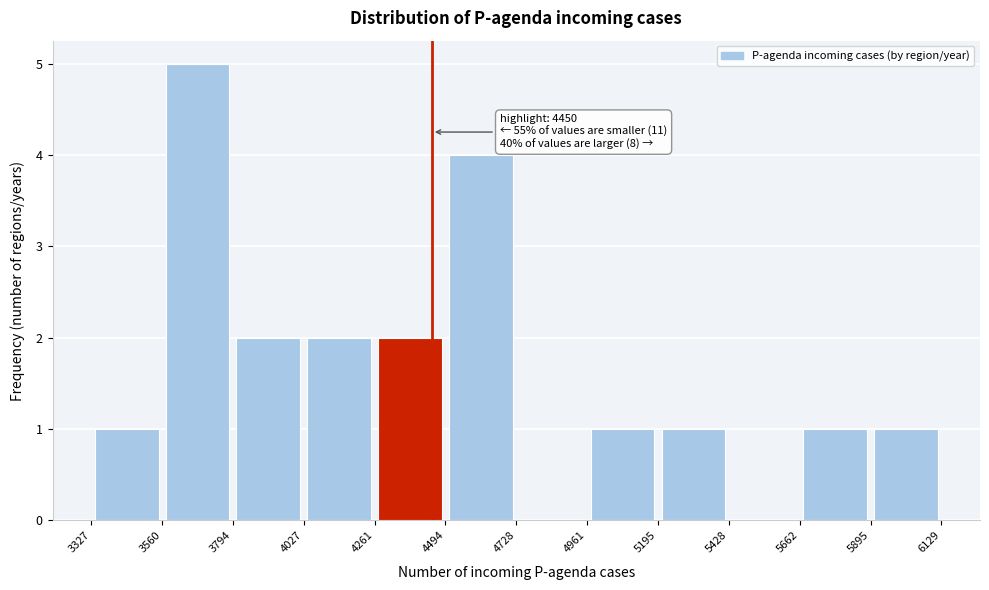

Which range on the x-axis has the tallest bar?

3560 to 3794